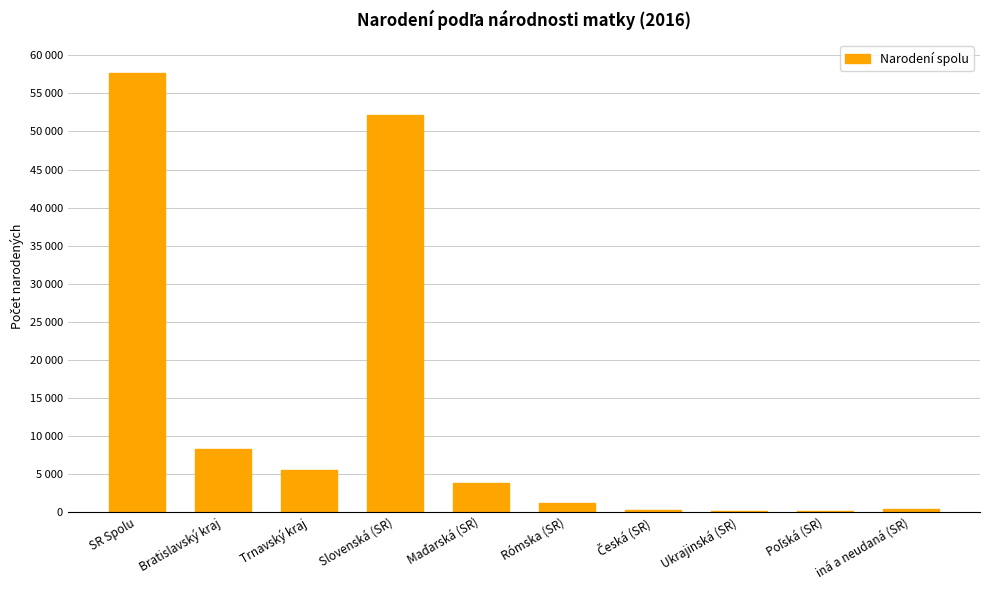

Count the number of data series in this chart.

1